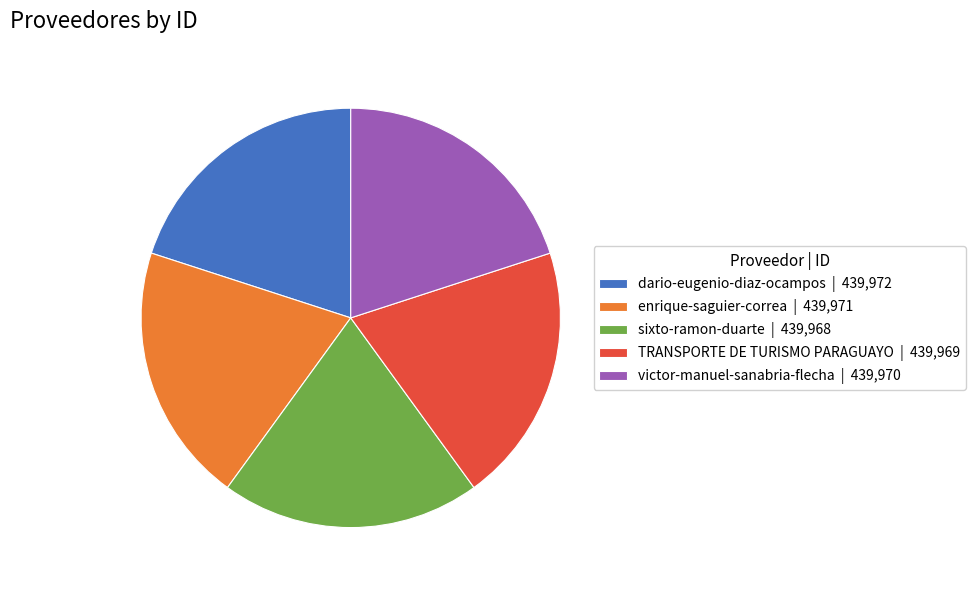

Approximately how many times larger is the value at sixto-ramon-duarte | 439,968 compared to enrique-saguier-correa | 439,971?

1.0